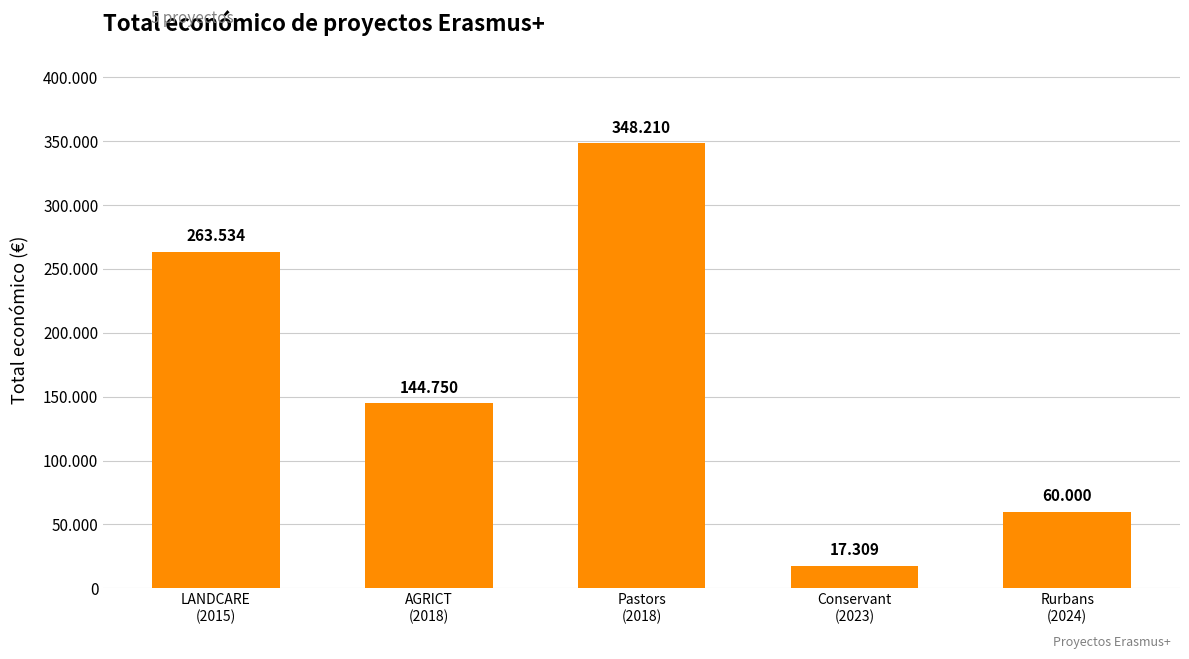

The chart shows a value of 11367 at Conservant
(2023). True or false?

False